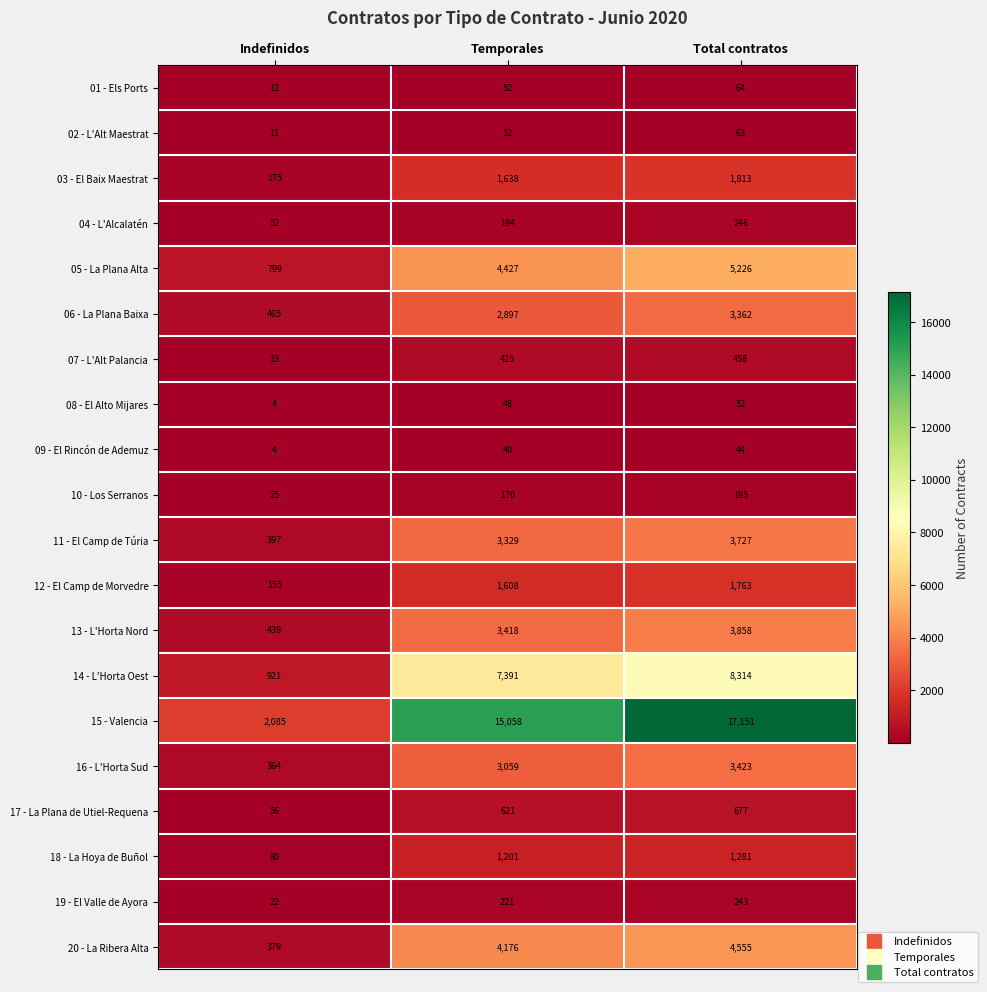

At which category is the sum across all series the highest?

Total contratos